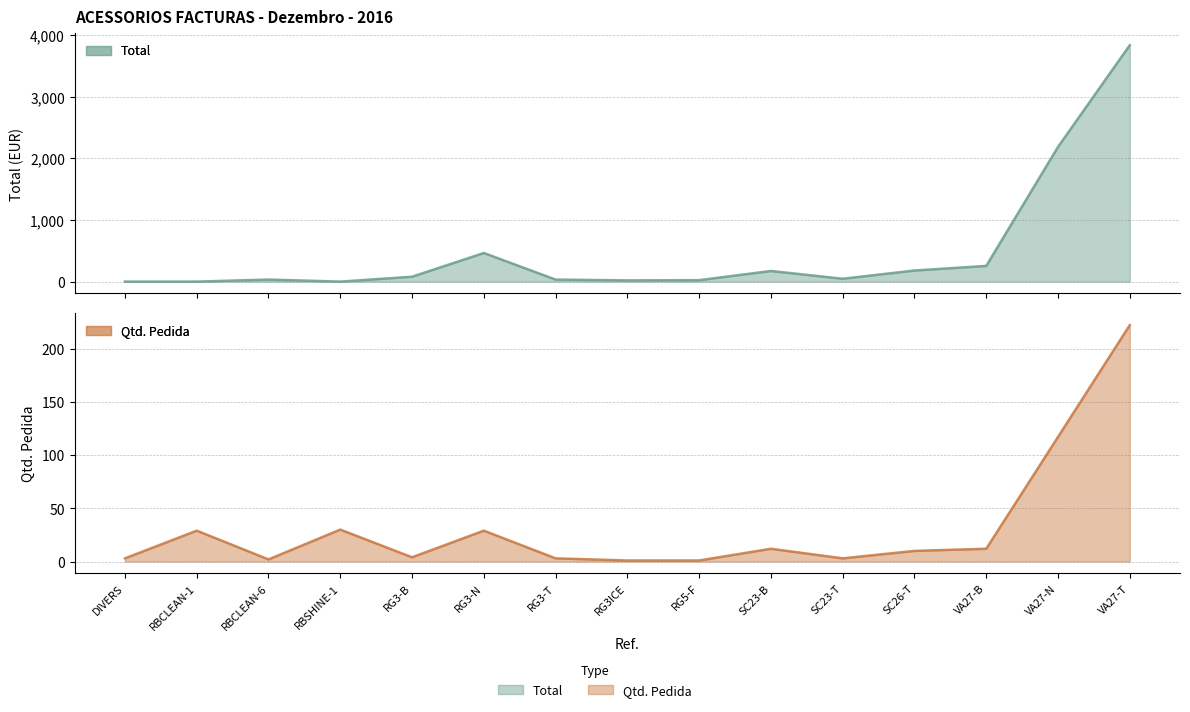

The value of Total at RBSHINE-1 is 0.0. True or false?

True